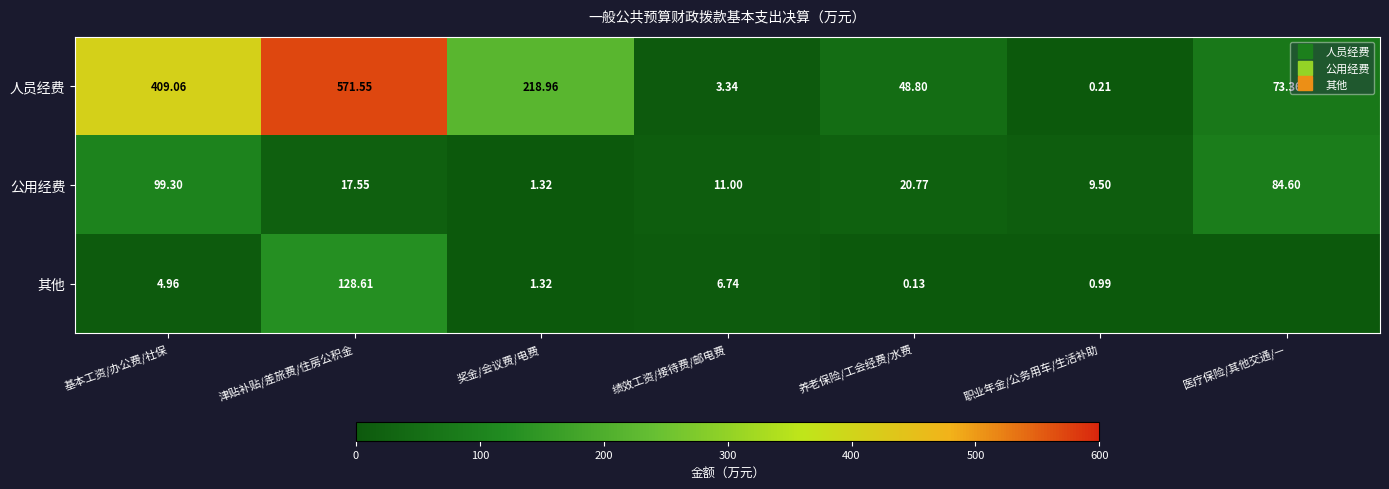

Which series has the largest total across all categories?

人员经费